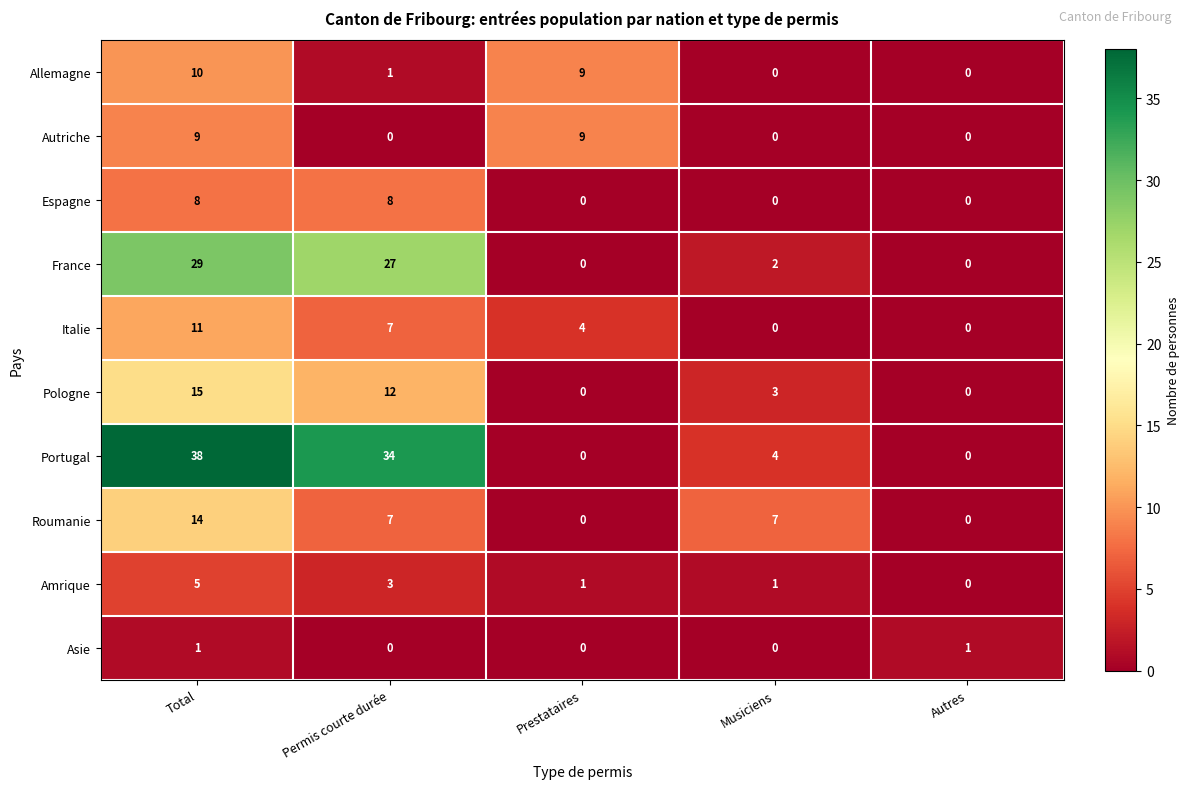

What is the sum of the Portugal values at Prestataires and Permis courte durée?

34